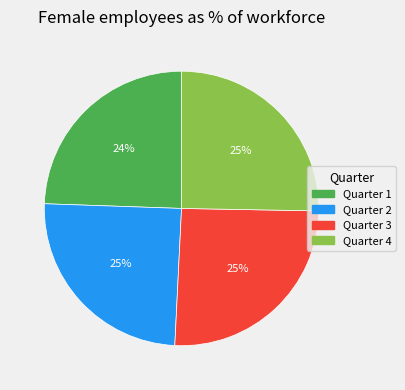

Approximately how many times larger is the value at Quarter 4 compared to Quarter 1?

1.0